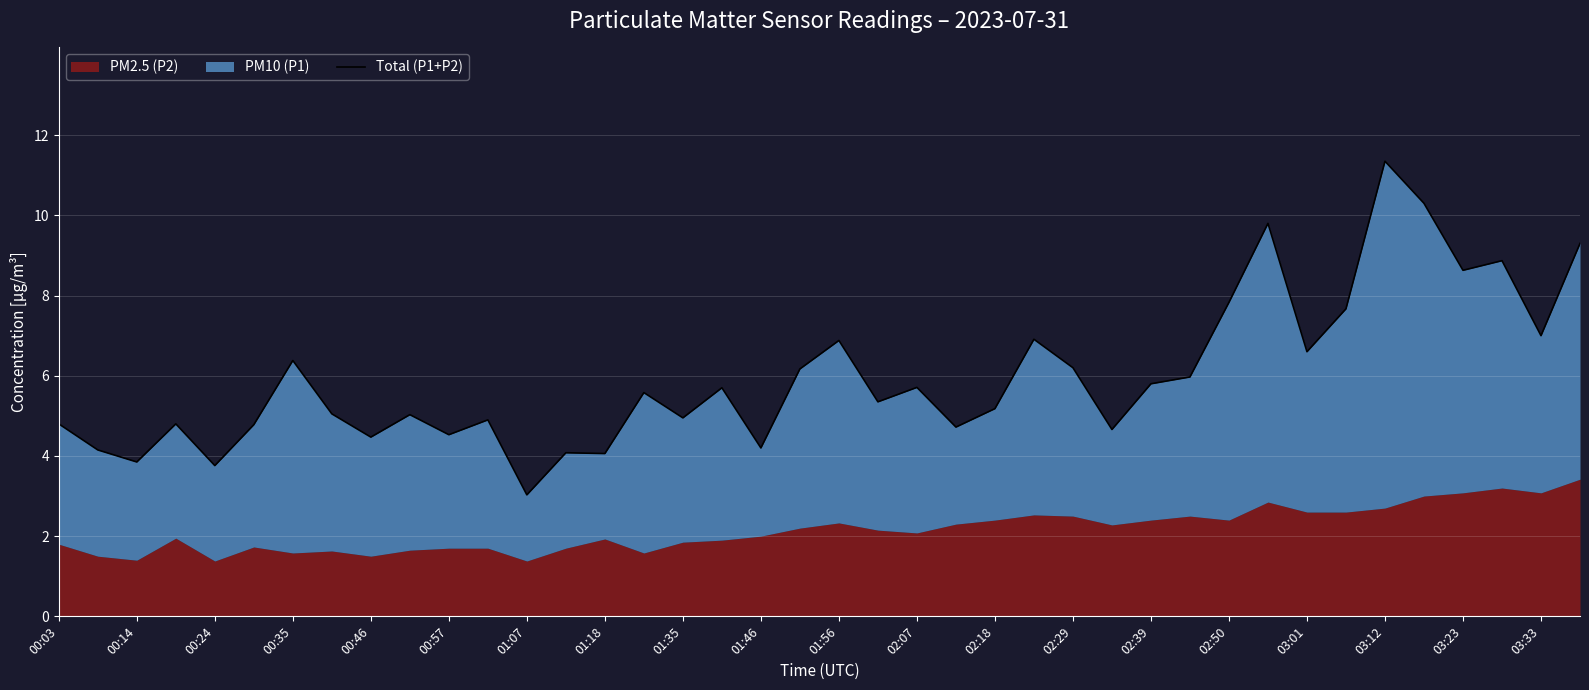

True or false: the data has more than 1 interior local peaks.

True